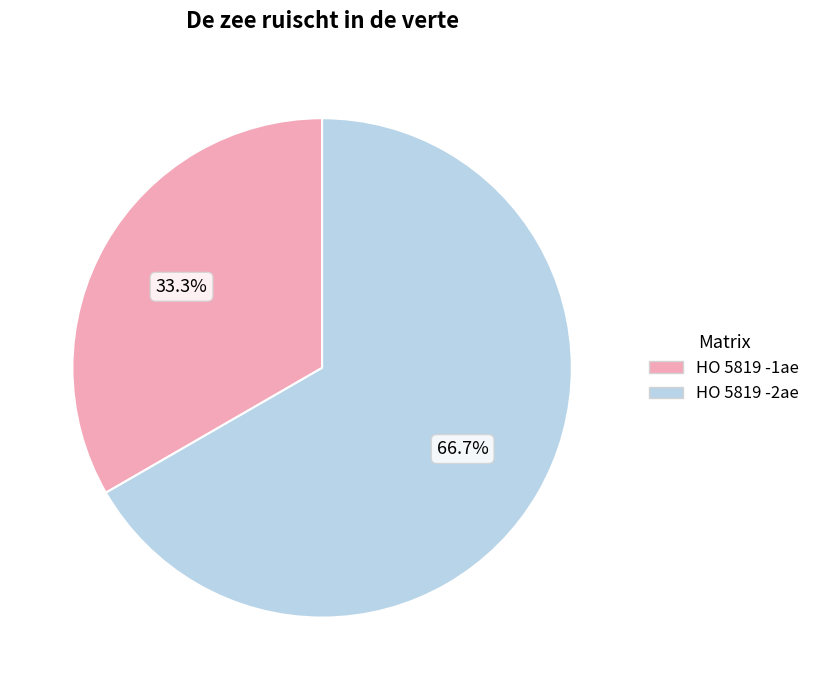

Rank the categories by value from highest to lowest.

HO 5819 -2ae, HO 5819 -1ae